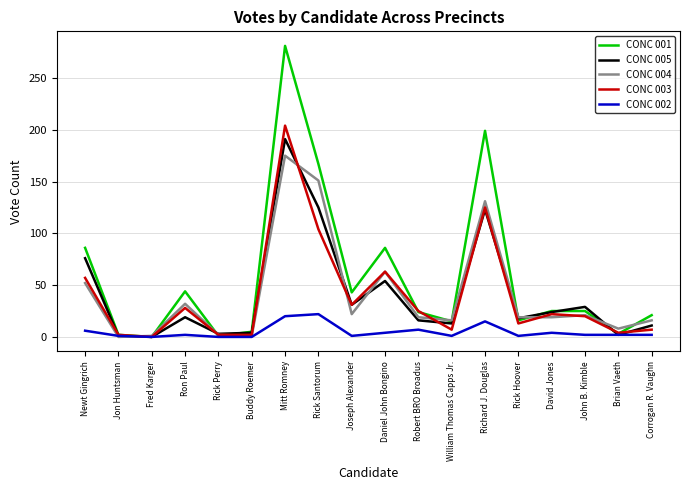

Which series has the largest range (max minus min)?

CONC 001